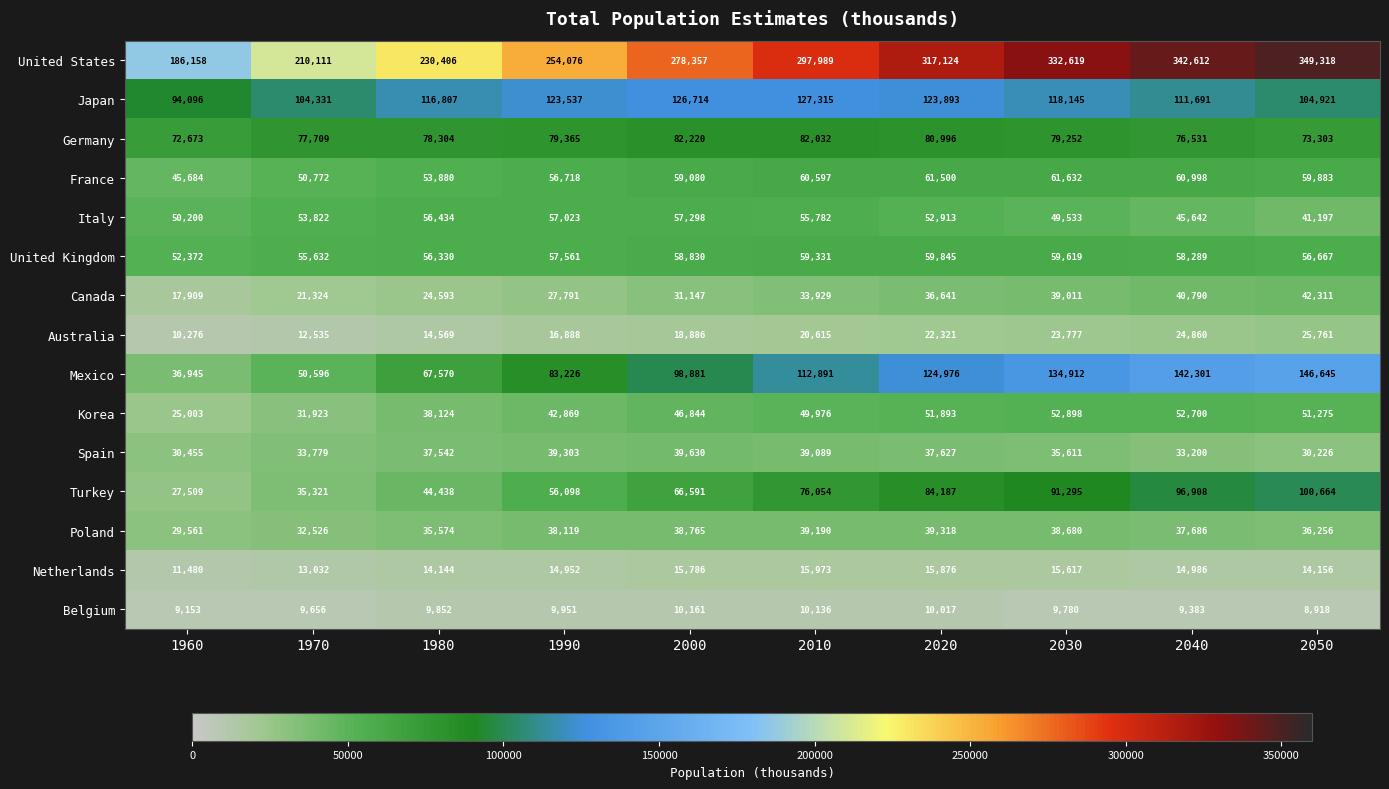

What is the minimum value shown in the chart?

8918